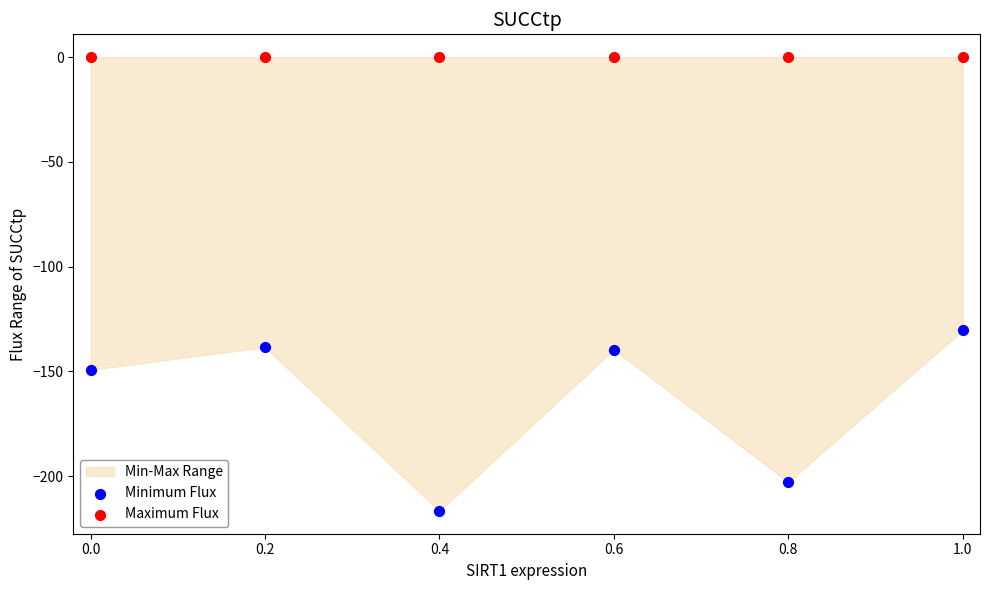

Which series contains the highest Y value?

Maximum Flux